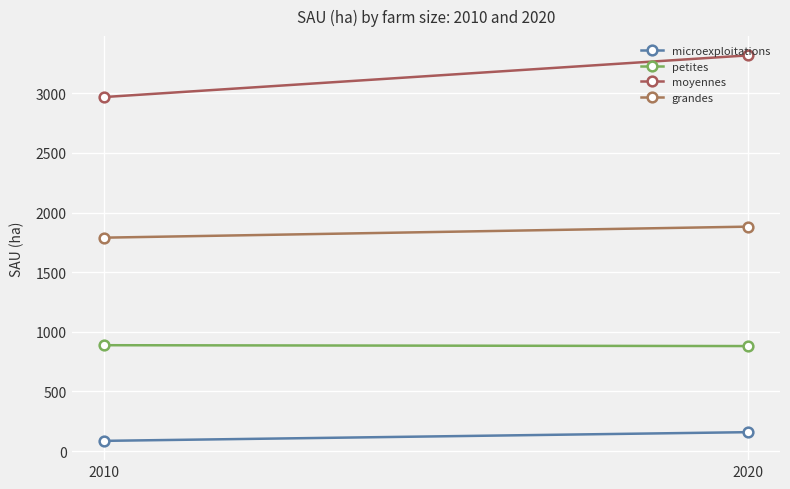

What is the total value across all series at 2020?

6238.5